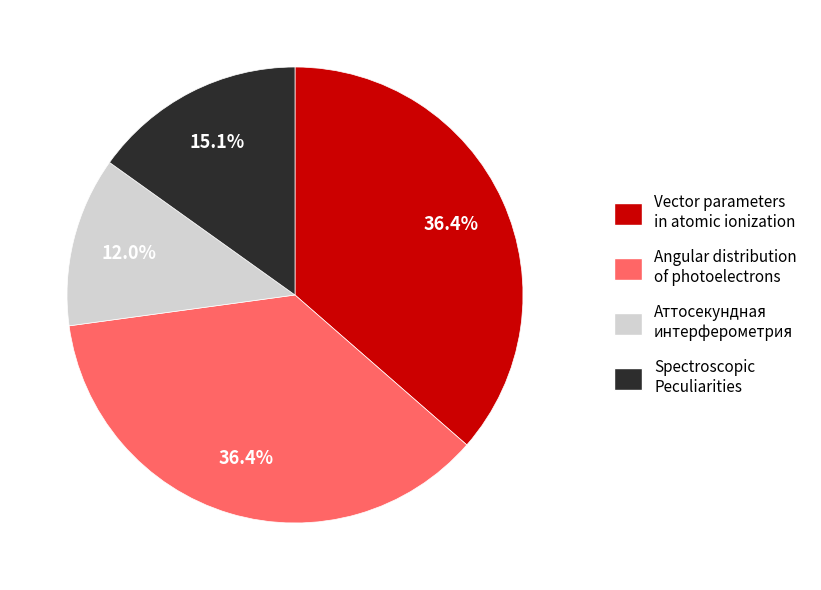

Is there any slice that represents more than half of the pie?

No